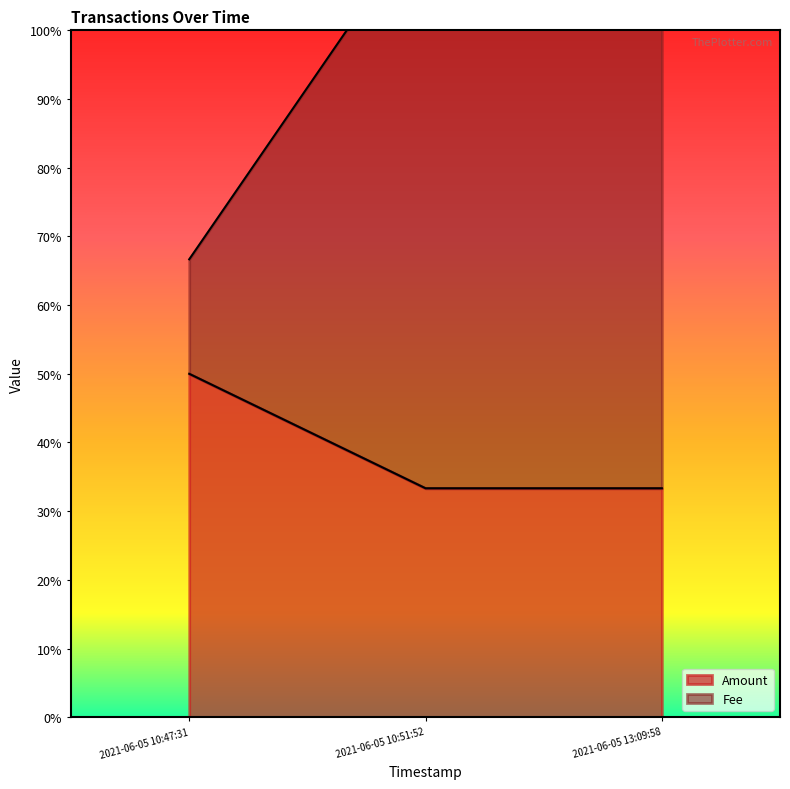

Reading right to left, list all the values displayed in this chart.

Amount: 2021-06-05 13:09:58=0.3	2021-06-05 10:51:52=0.3	2021-06-05 10:47:31=0.5
Fee: 2021-06-05 13:09:58=1.2	2021-06-05 10:51:52=1.2	2021-06-05 10:47:31=0.7